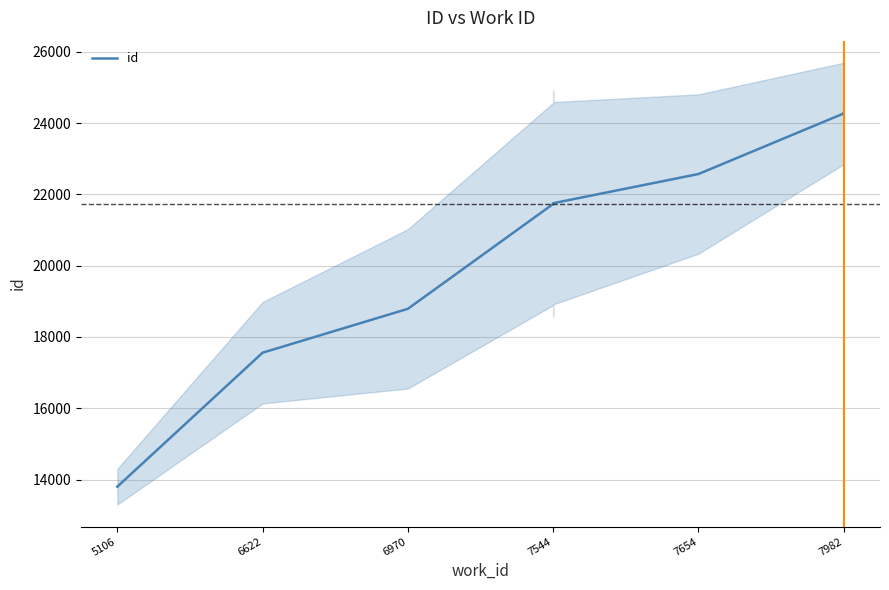

What is the minimum value shown in the chart?

13800